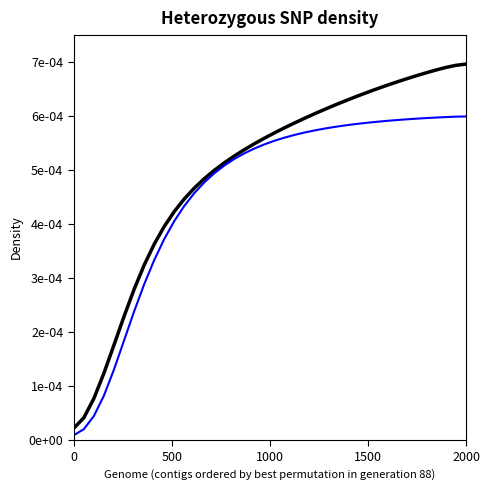

Does the chart display data point markers on the line(s)?

No